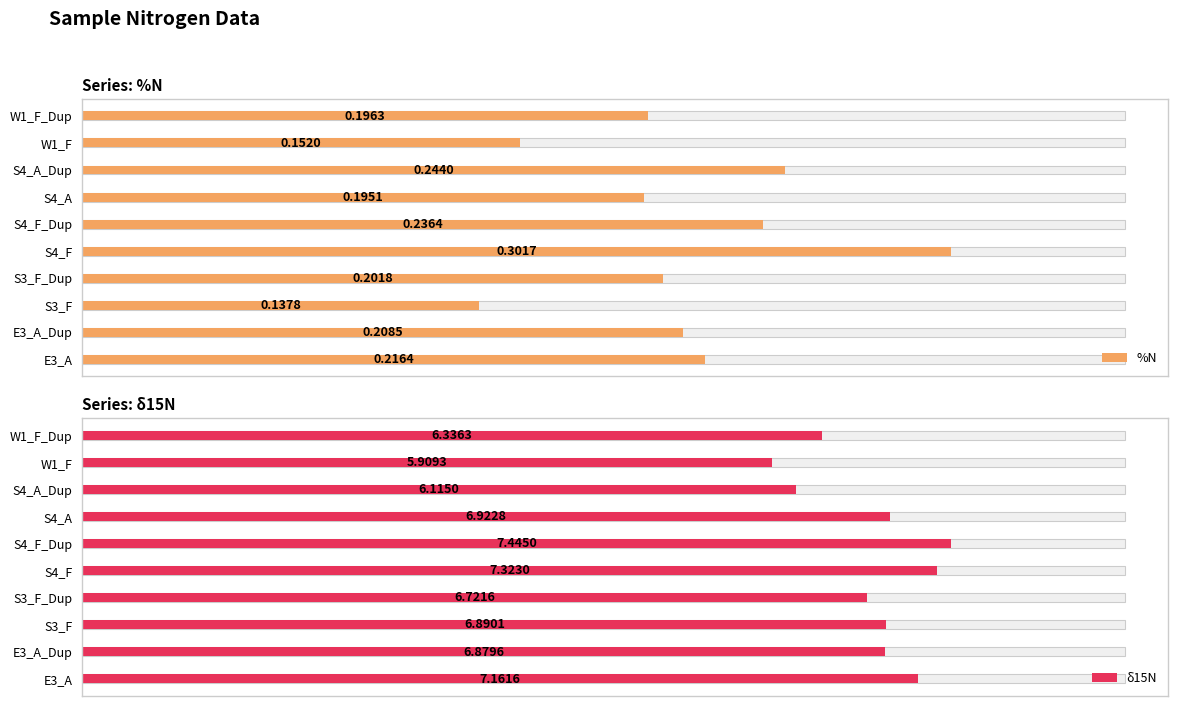

Reading right to left, what are all the values shown in this chart?

%N: 0.2	0.2	0.2	0.2	0.2	0.3	0.2	0.1	0.2	0.2
δ15N: 6.3	5.9	6.1	6.9	7.4	7.3	6.7	6.9	6.9	7.2